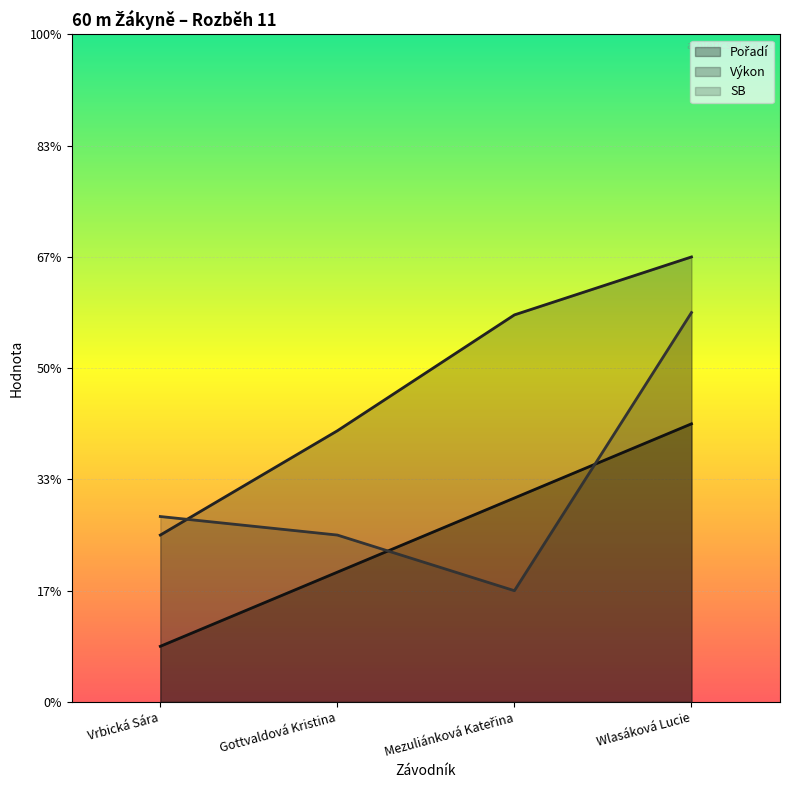

Which series has the widest spread of values?

SB